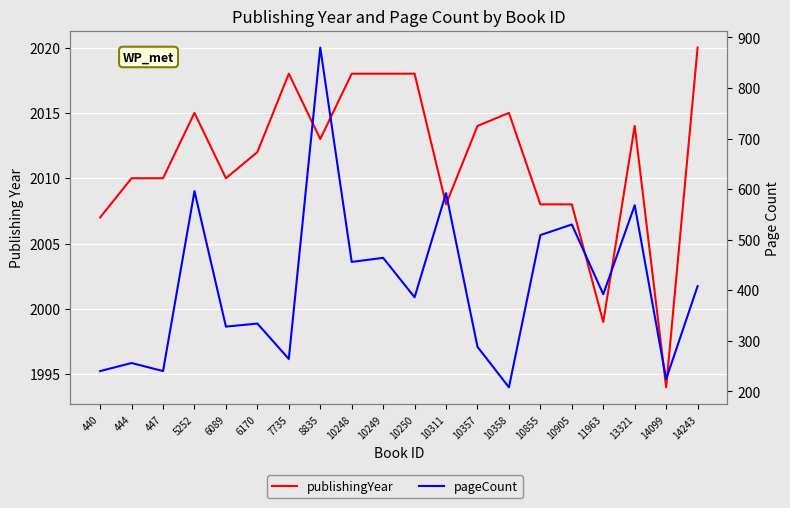

How many categories are shown in the chart?

20